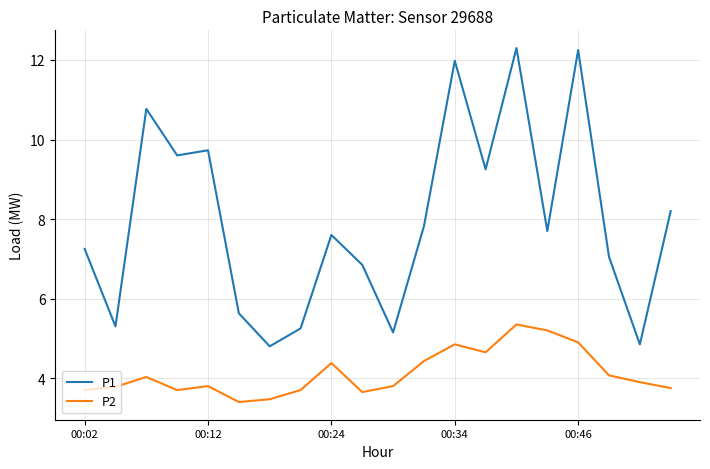

What are all the series names shown in the legend?

P1, P2